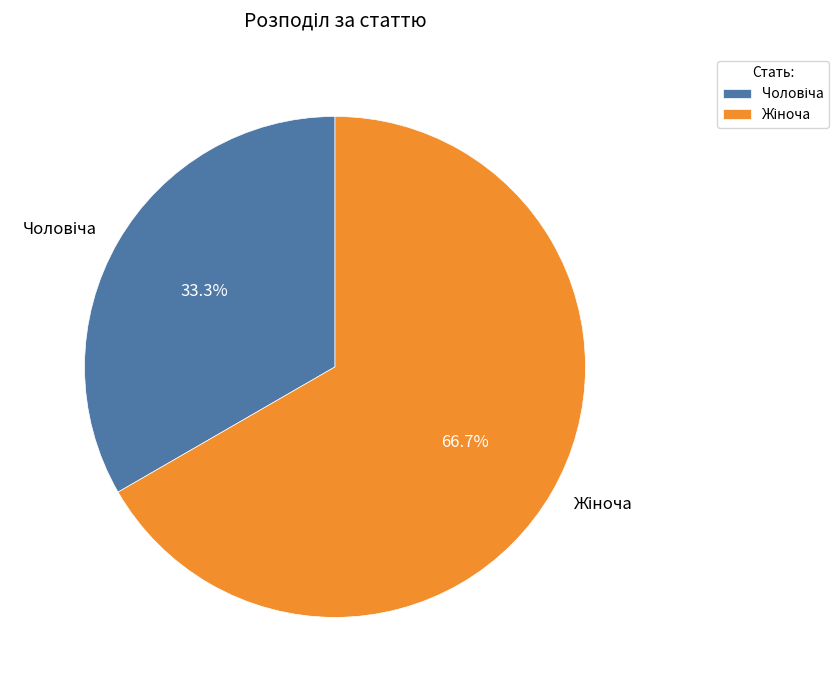

Does any single category account for the majority?

Yes